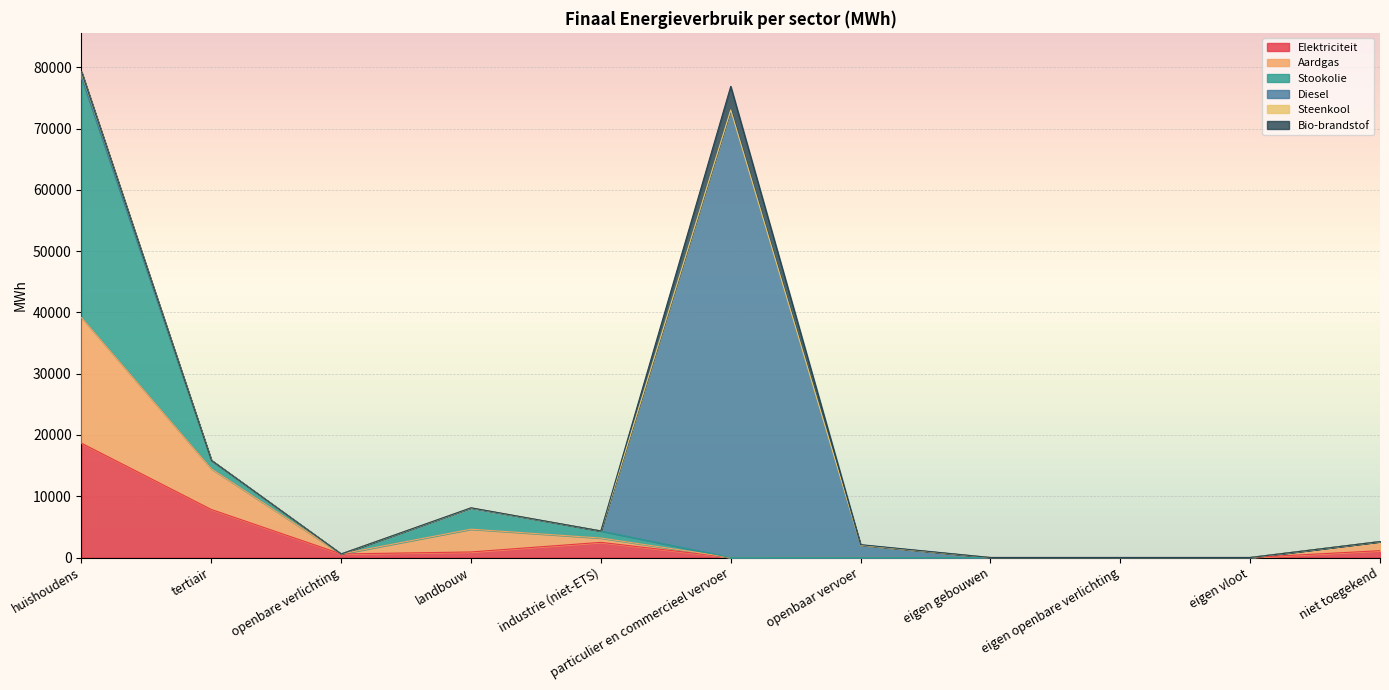

Where is the first local minimum for Elektriciteit?

openbare verlichting